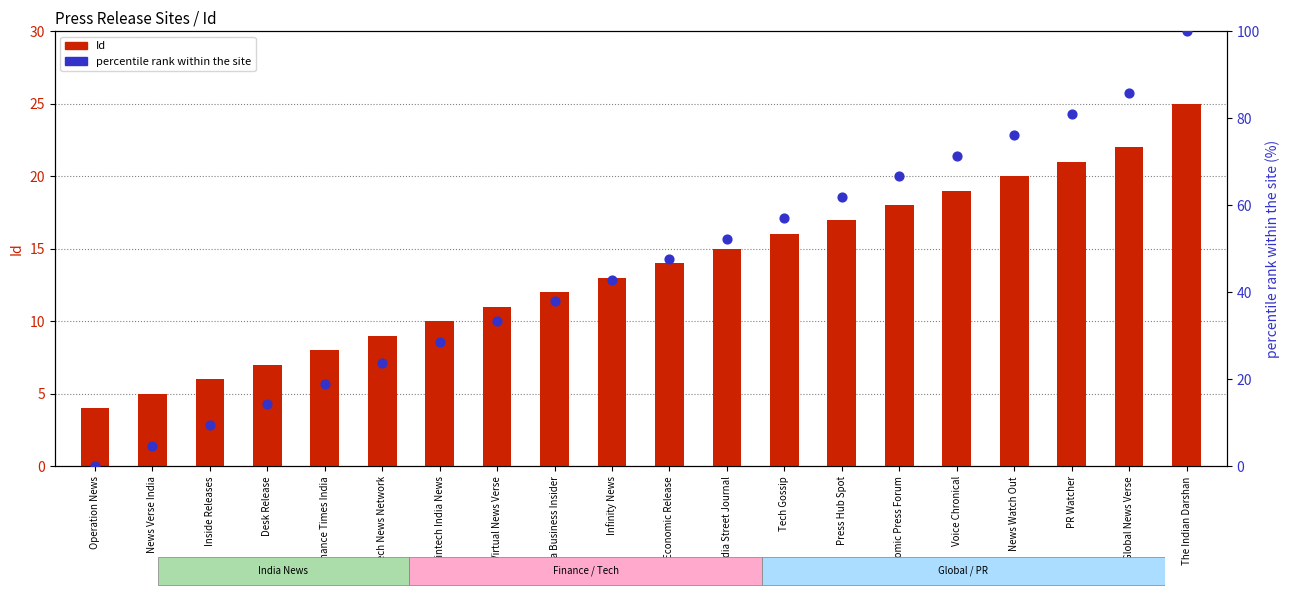

Is the value of percentile rank within the site at Tech Gossip greater than the value of Id (bar) at Fintech India News?

Yes